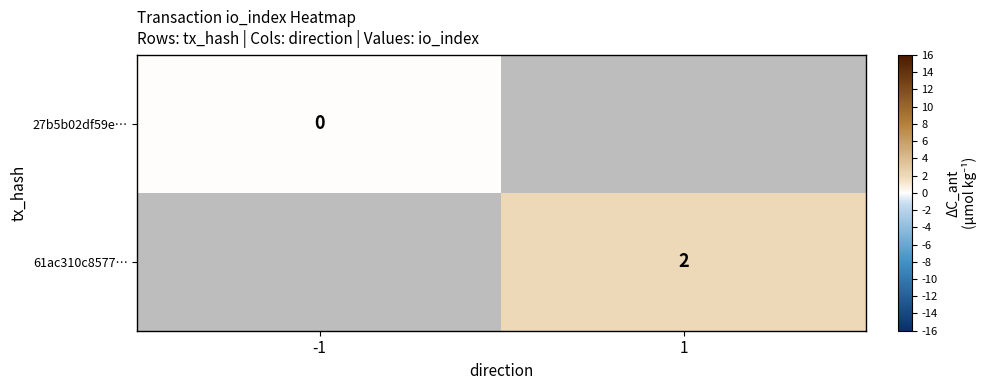

Between -1 and 1, which is larger?

1